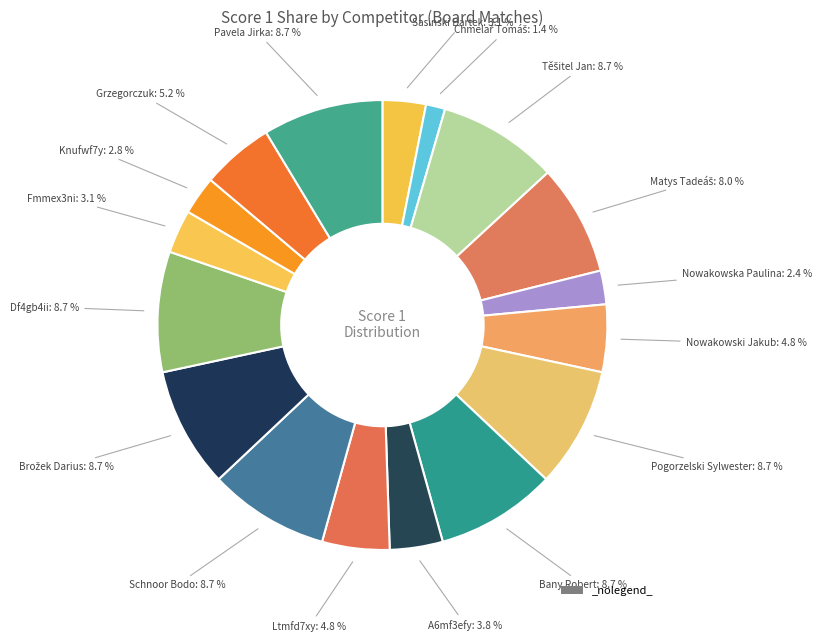

Count the number of slices in the pie.

17